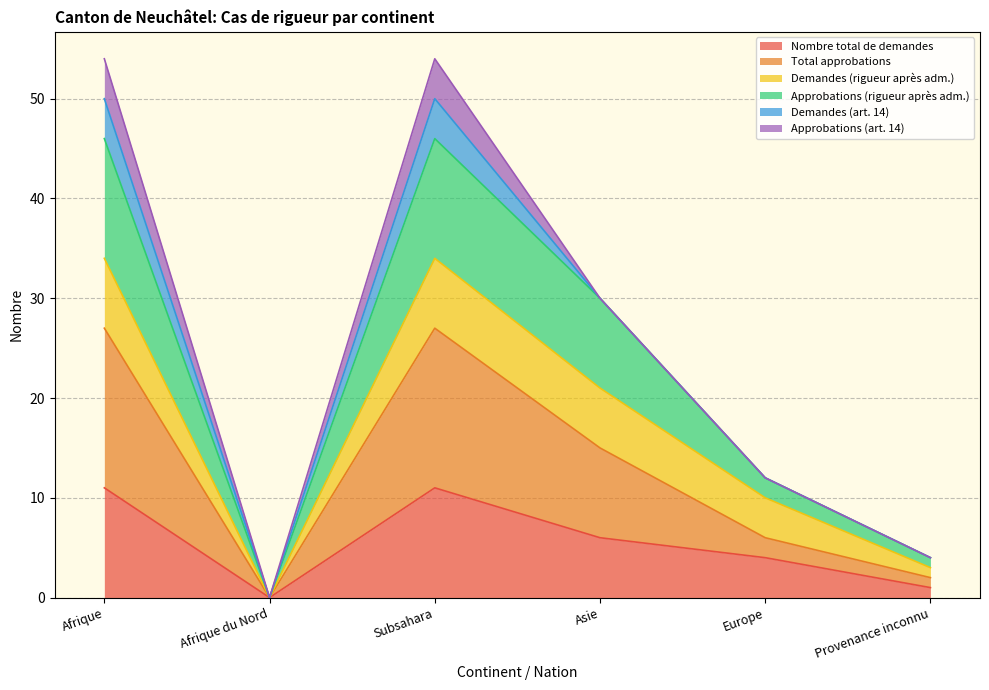

Which category has the highest value in the Total approbations series?

Afrique